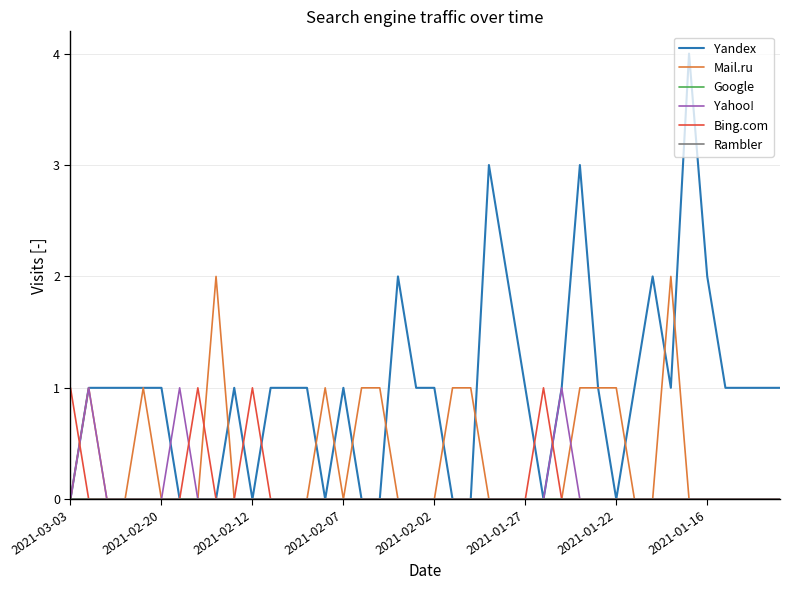

Does the chart display data point markers on the line(s)?

No